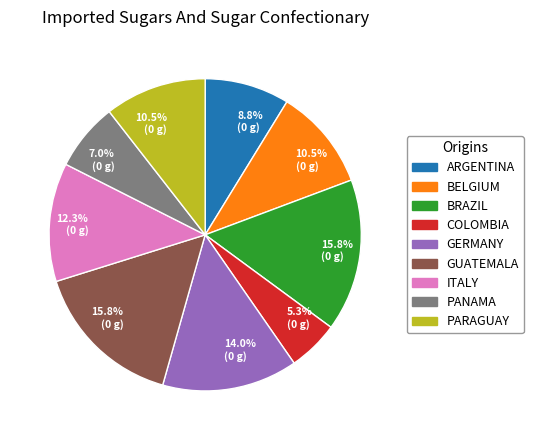

Does GUATEMALA represent more than half of the total?

No